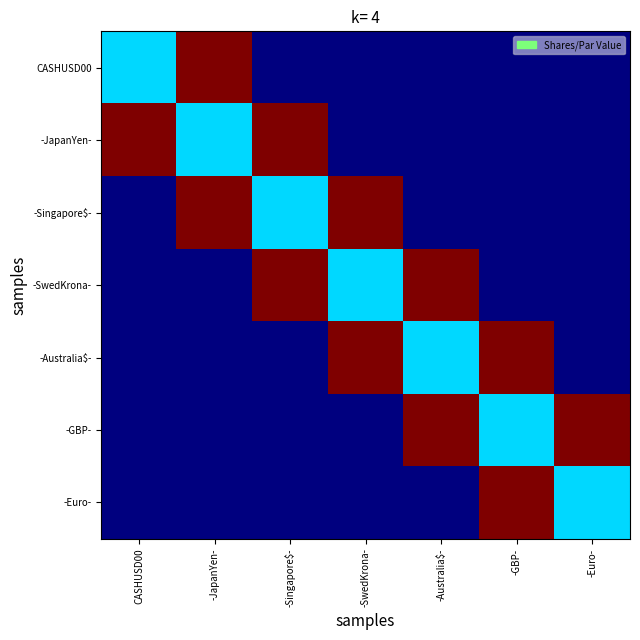

Reading left to right, extract all data points from this chart.

CASHUSD00: CASHUSD00=0.3	-JapanYen-=1.0	-Singapore$-=0.0	-SwedKrona-=0.0	-Australia$-=0.0	-GBP-=0.0	-Euro-=0.0
-JapanYen-: CASHUSD00=1.0	-JapanYen-=0.3	-Singapore$-=1.0	-SwedKrona-=0.0	-Australia$-=0.0	-GBP-=0.0	-Euro-=0.0
-Singapore$-: CASHUSD00=0.0	-JapanYen-=1.0	-Singapore$-=0.3	-SwedKrona-=1.0	-Australia$-=0.0	-GBP-=0.0	-Euro-=0.0
-SwedKrona-: CASHUSD00=0.0	-JapanYen-=0.0	-Singapore$-=1.0	-SwedKrona-=0.3	-Australia$-=1.0	-GBP-=0.0	-Euro-=0.0
-Australia$-: CASHUSD00=0.0	-JapanYen-=0.0	-Singapore$-=0.0	-SwedKrona-=1.0	-Australia$-=0.3	-GBP-=1.0	-Euro-=0.0
-GBP-: CASHUSD00=0.0	-JapanYen-=0.0	-Singapore$-=0.0	-SwedKrona-=0.0	-Australia$-=1.0	-GBP-=0.3	-Euro-=1.0
-Euro-: CASHUSD00=0.0	-JapanYen-=0.0	-Singapore$-=0.0	-SwedKrona-=0.0	-Australia$-=0.0	-GBP-=1.0	-Euro-=0.3